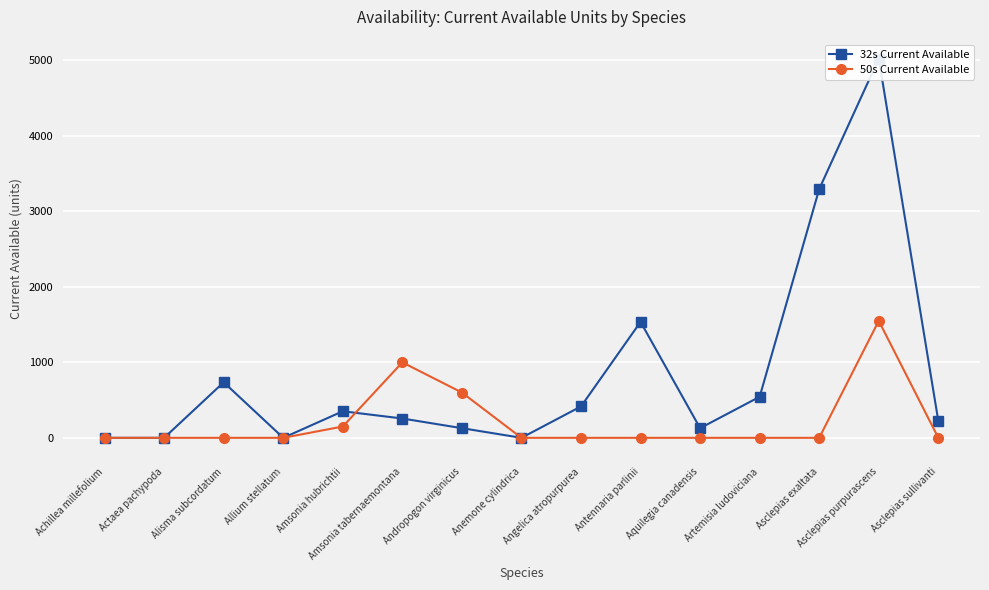

At how many categories does at least one series exceed 1773?

2